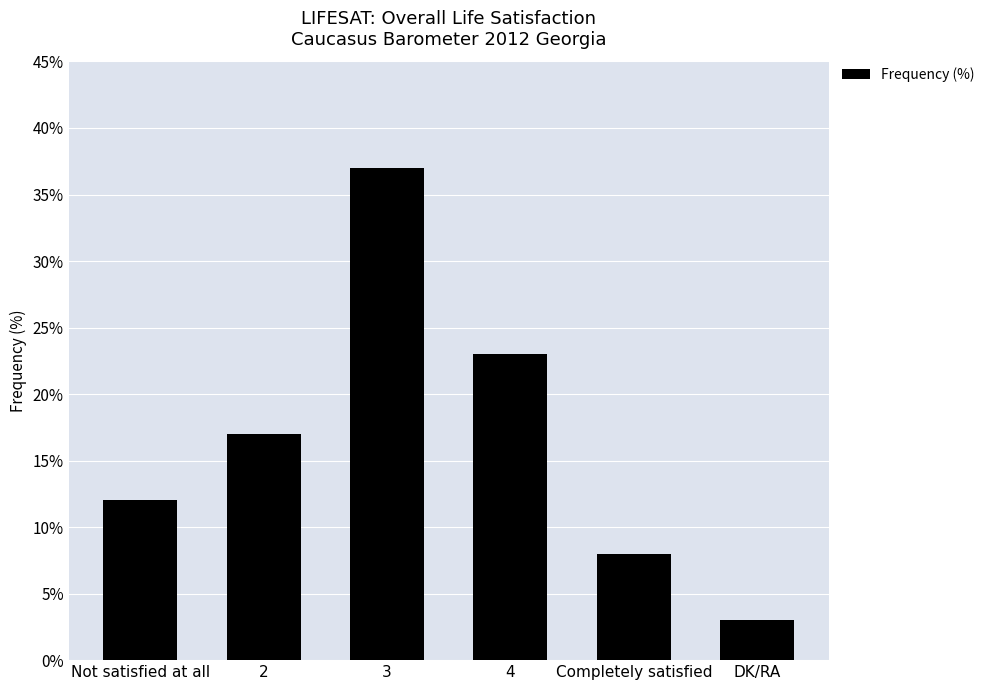

The chart shows a value of 23 at 4. True or false?

True